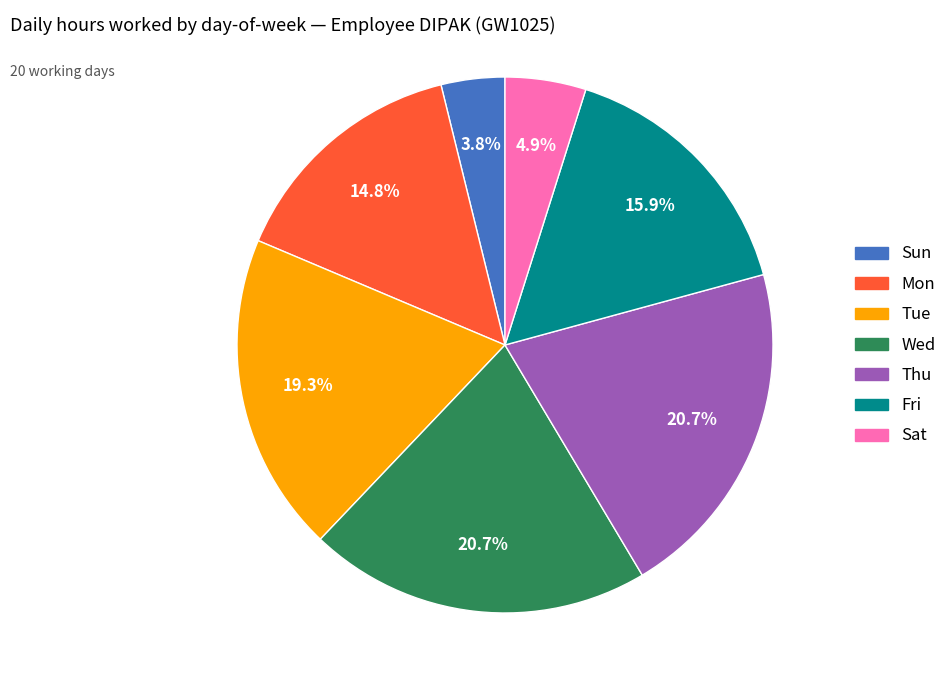

Is there a majority slice in this chart?

No